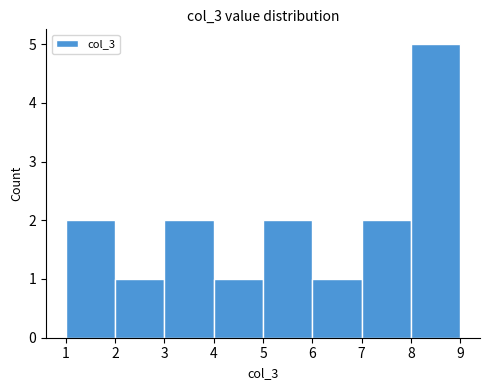

Reading left to right, list every bar in this chart as the range it spans on the x-axis followed by its height. The values are not printed on the chart, so give them approximately, as read against the axis.

1 to 2: 2
2 to 3: 1
3 to 4: 2
4 to 5: 1
5 to 6: 2
6 to 7: 1
7 to 8: 2
8 to 9: 5